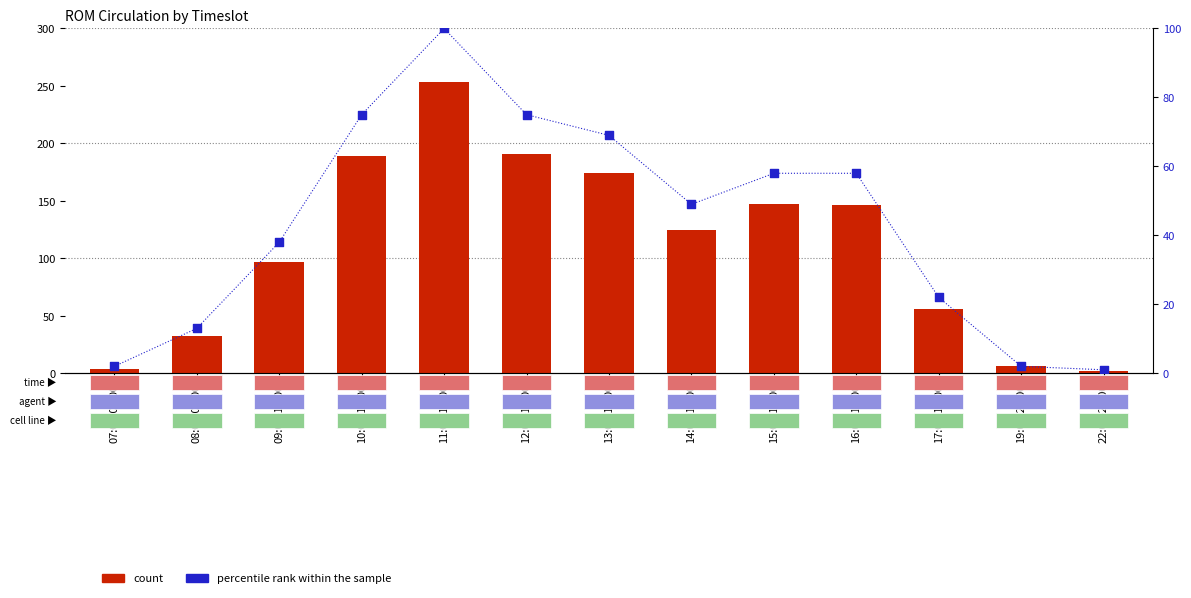

What is the total value across all series at 10:00-11:00?

264